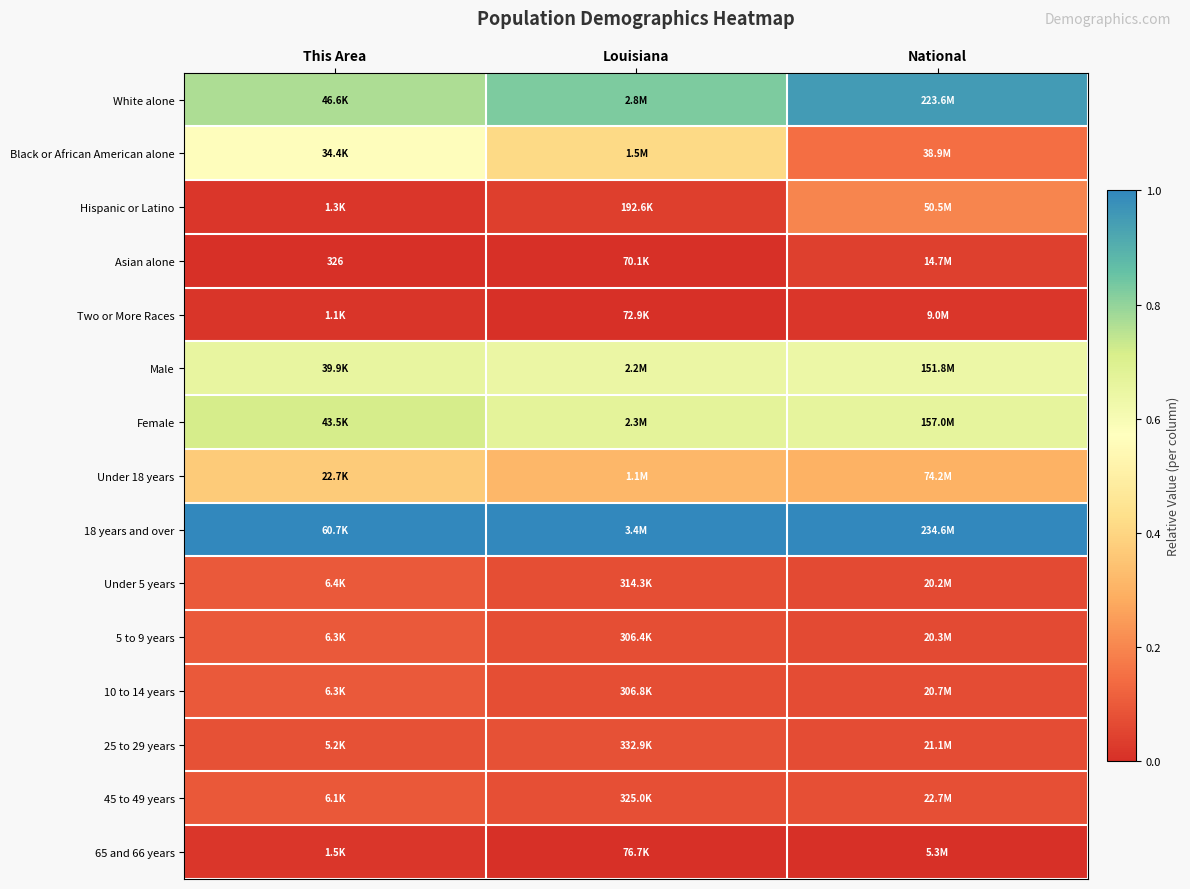

Which series has the largest total across all categories?

18 years and over